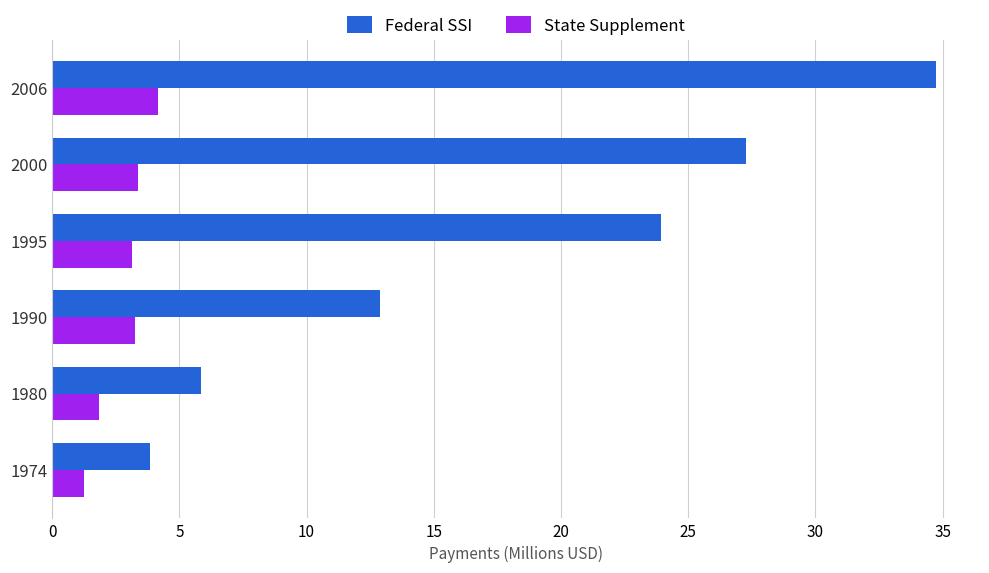

What is the maximum value for State Supplement?

4.2